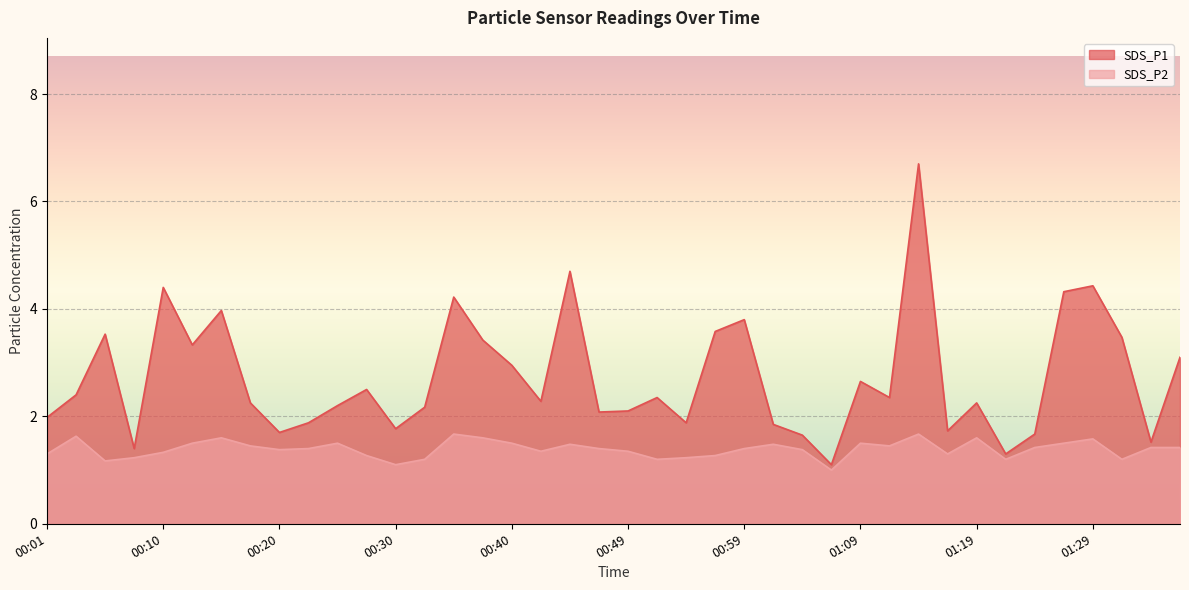

Reading left to right, what are all the values shown in this chart?

SDS_P1: 00:01=2.0	00:03=2.4	00:06=3.5	00:08=1.4	00:10=4.4	00:13=3.3	00:15=4.0	00:18=2.2	00:20=1.7	00:23=1.9	00:25=2.2	00:27=2.5	00:30=1.8	00:32=2.2	00:35=4.2	00:37=3.4	00:40=3.0	00:42=2.3	00:45=4.7	00:47=2.1	00:49=2.1	00:52=2.4	00:54=1.9	00:57=3.6	00:59=3.8	01:02=1.9	01:04=1.6	01:07=1.1	01:09=2.6	01:12=2.4	01:14=6.7	01:17=1.7	01:19=2.2	01:22=1.3	01:24=1.7	01:27=4.3	01:29=4.4	01:32=3.5	01:34=1.5	01:37=3.1
SDS_P2: 00:01=1.3	00:03=1.6	00:06=1.2	00:08=1.2	00:10=1.3	00:13=1.5	00:15=1.6	00:18=1.4	00:20=1.4	00:23=1.4	00:25=1.5	00:27=1.3	00:30=1.1	00:32=1.2	00:35=1.7	00:37=1.6	00:40=1.5	00:42=1.4	00:45=1.5	00:47=1.4	00:49=1.4	00:52=1.2	00:54=1.2	00:57=1.3	00:59=1.4	01:02=1.5	01:04=1.4	01:07=1.0	01:09=1.5	01:12=1.4	01:14=1.7	01:17=1.3	01:19=1.6	01:22=1.2	01:24=1.4	01:27=1.5	01:29=1.6	01:32=1.2	01:34=1.4	01:37=1.4